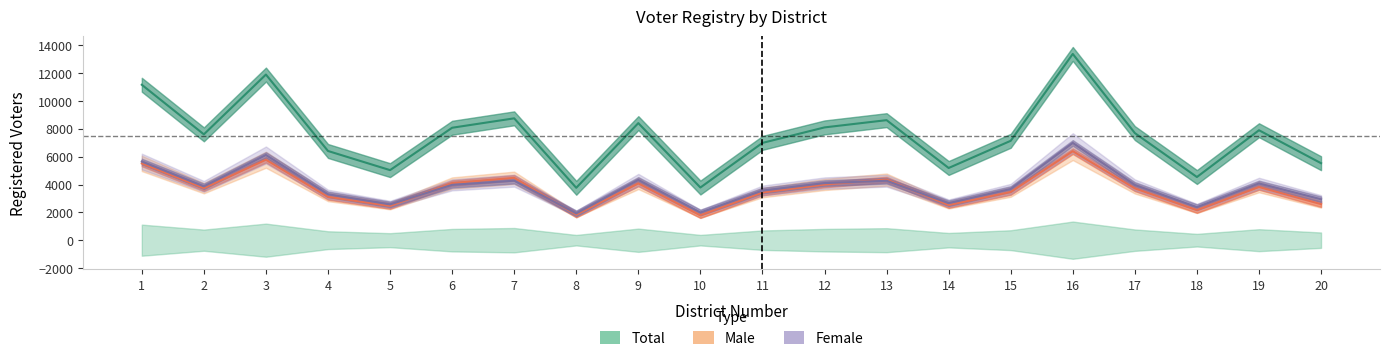

Rank the categories by male value from lowest to highest.

10, 8, 18, 5, 14, 20, 4, 11, 15, 17, 2, 19, 12, 9, 6, 13, 7, 1, 3, 16